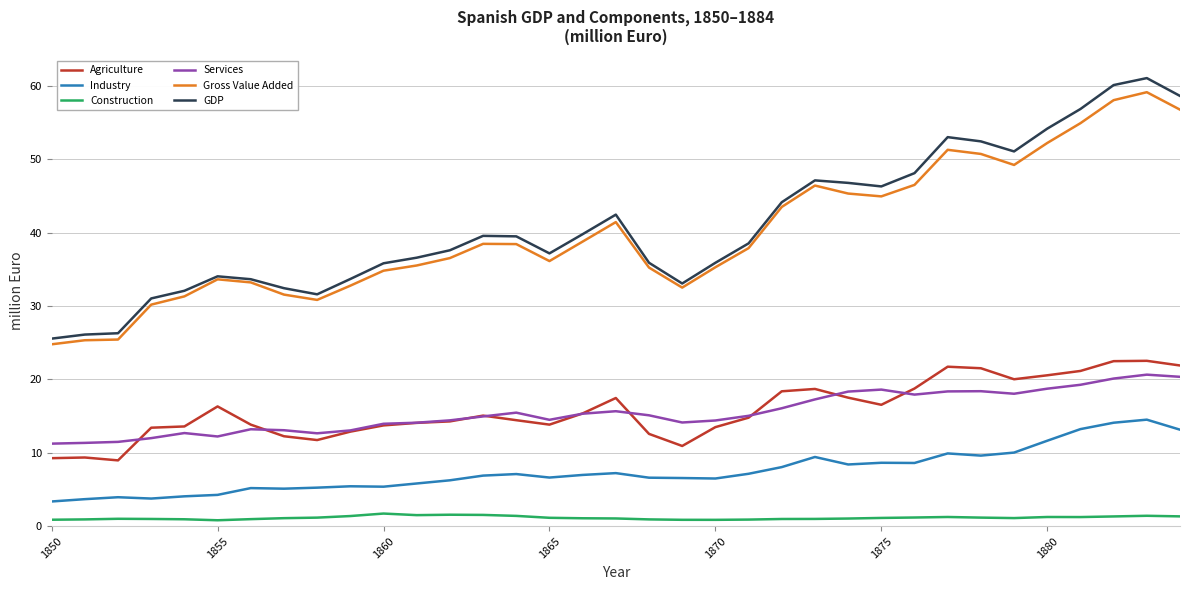

What is the highest value of the Gross Value Added series?

59.1